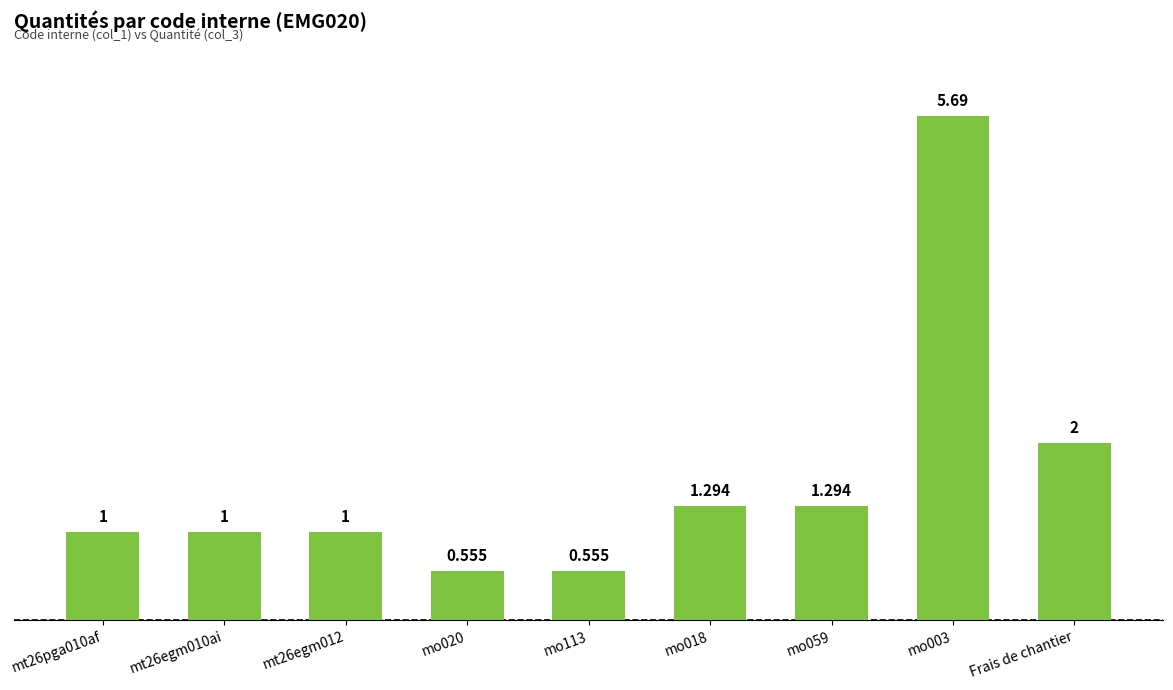

At which label does the data first exceed 1?

mo018